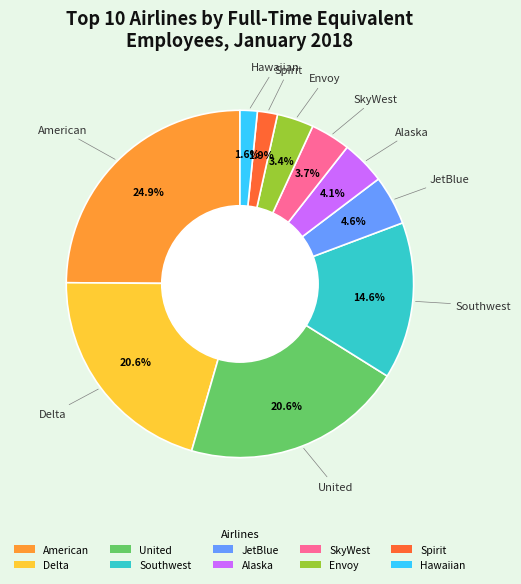

What percentage is the Alaska slice, to the nearest percent?

4%